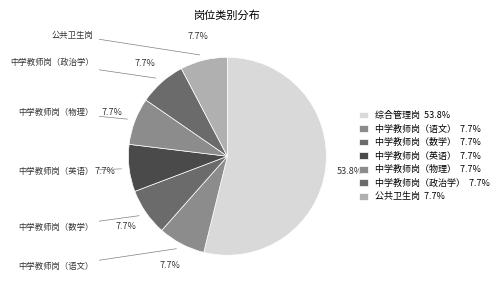

How many segments does this pie chart have?

7